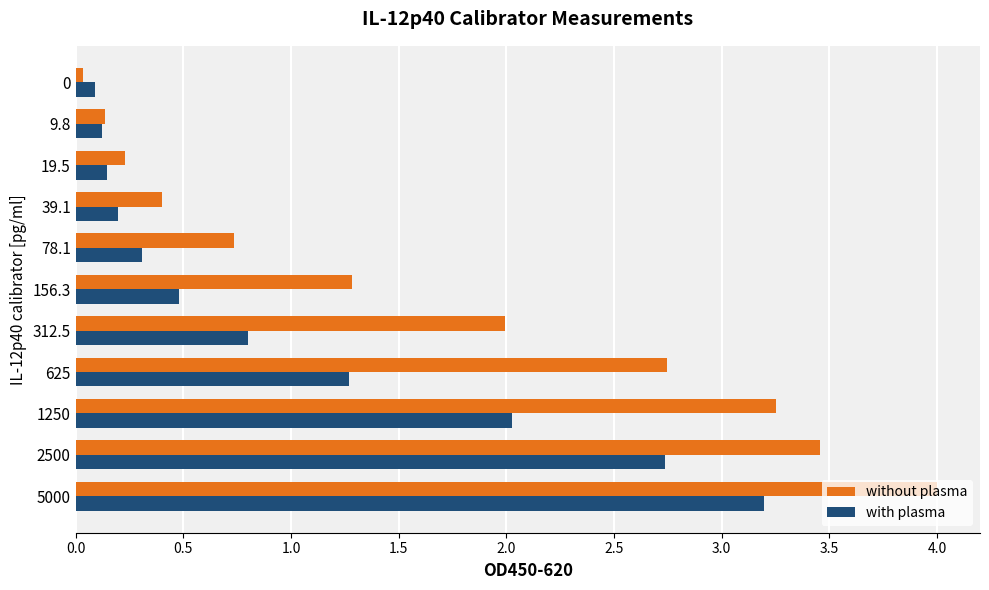

List the series in order of their peak value, lowest first.

with plasma, without plasma